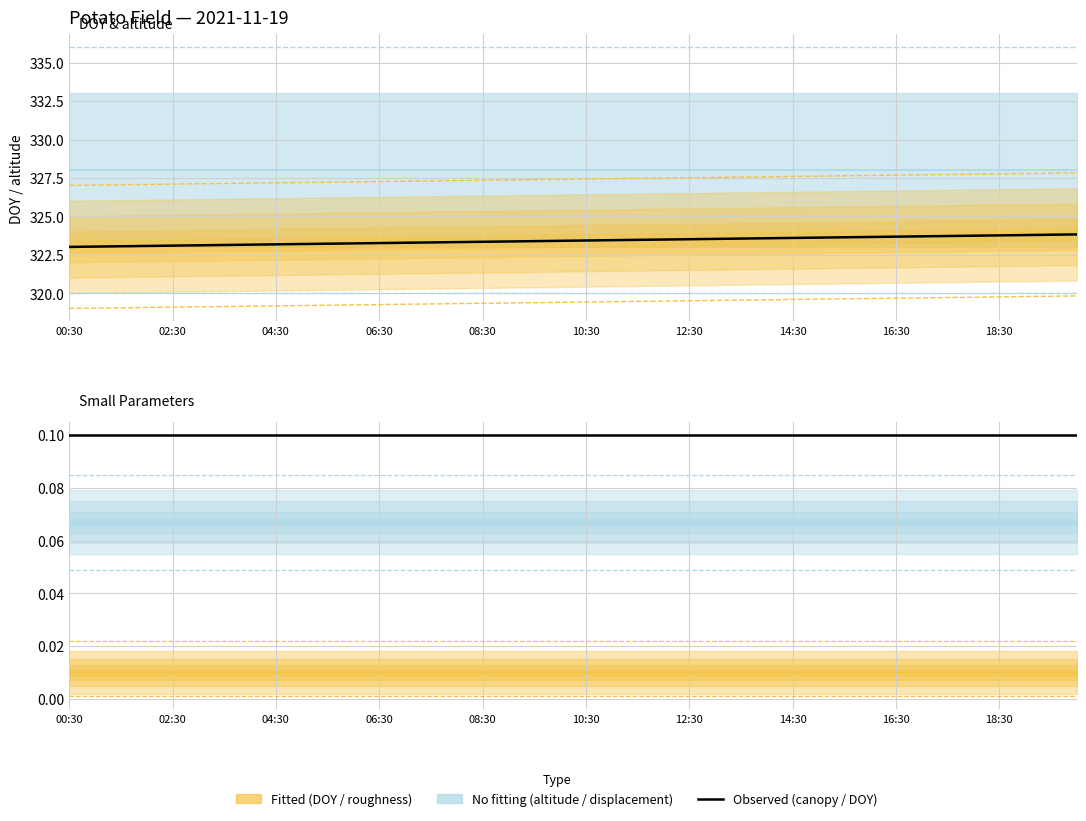

Is this an area chart (filled region under the line)?

No